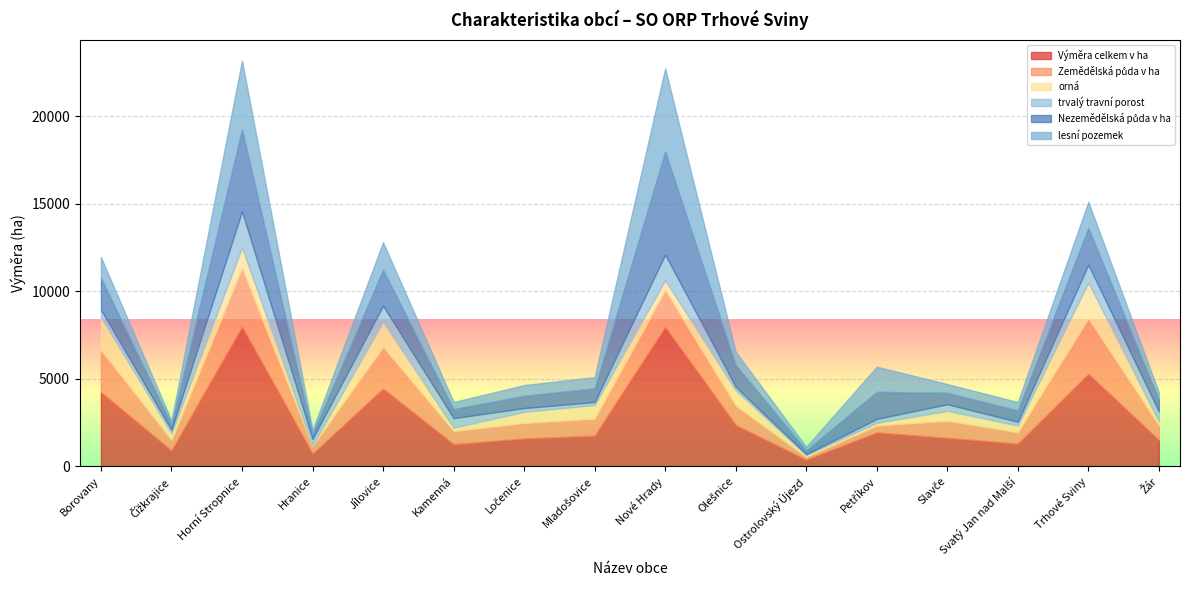

What is the difference between the second highest and second lowest values in the lesní pozemek series?

3716.8